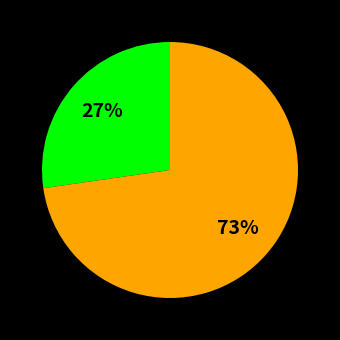

To the nearest percent, what is the average slice percentage?

50%